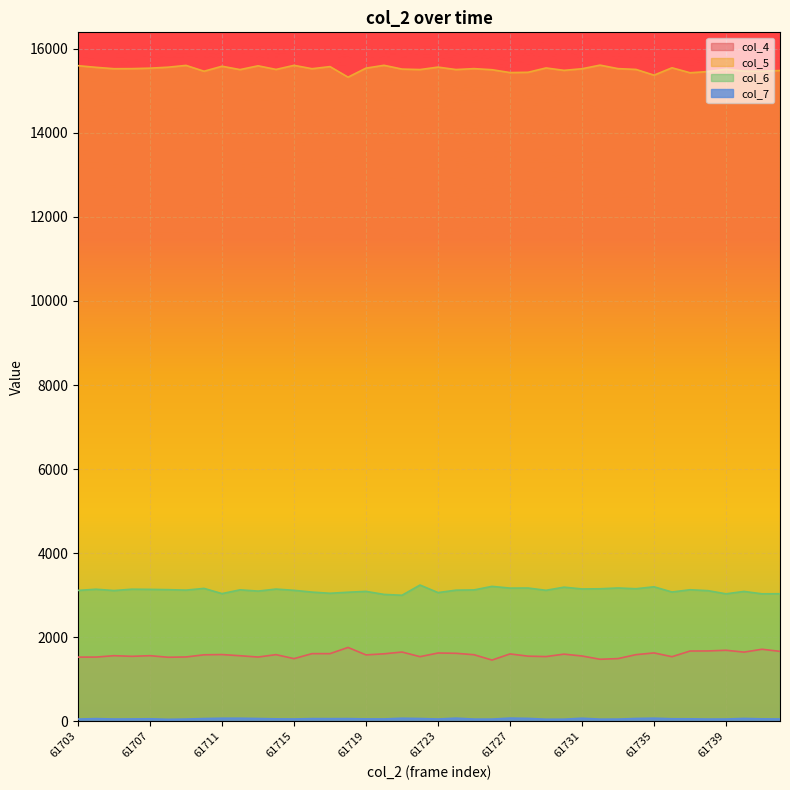

Reading left to right, transcribe all the data shown in this chart.

col_4: 61703=1526	61704=1527	61705=1560	61706=1545	61707=1560	61708=1523	61709=1530	61710=1581	61711=1587	61712=1559	61713=1528	61714=1585	61715=1490	61716=1609	61717=1609	61718=1756	61719=1579	61720=1605	61721=1647	61722=1537	61723=1624	61724=1617	61725=1583	61726=1456	61727=1602	61728=1549	61729=1539	61730=1597	61731=1553	61732=1475	61733=1491	61734=1585	61735=1626	61736=1536	61737=1671	61738=1673	61739=1689	61740=1645	61741=1713	61742=1663
col_5: 61703=15598	61704=15559	61705=15526	61706=15528	61707=15539	61708=15562	61709=15605	61710=15466	61711=15585	61712=15505	61713=15595	61714=15509	61715=15606	61716=15526	61717=15576	61718=15325	61719=15540	61720=15607	61721=15517	61722=15506	61723=15564	61724=15506	61725=15528	61726=15502	61727=15434	61728=15441	61729=15544	61730=15487	61731=15525	61732=15611	61733=15528	61734=15509	61735=15373	61736=15548	61737=15430	61738=15458	61739=15514	61740=15469	61741=15466	61742=15483
col_6: 61703=3113	61704=3141	61705=3110	61706=3142	61707=3138	61708=3131	61709=3120	61710=3161	61711=3037	61712=3127	61713=3097	61714=3145	61715=3115	61716=3073	61717=3045	61718=3070	61719=3090	61720=3018	61721=2998	61722=3241	61723=3061	61724=3119	61725=3125	61726=3209	61727=3168	61728=3170	61729=3116	61730=3190	61731=3148	61732=3152	61733=3171	61734=3153	61735=3199	61736=3075	61737=3129	61738=3107	61739=3032	61740=3089	61741=3032	61742=3034
col_7: 61703=52	61704=63	61705=53	61706=55	61707=59	61708=46	61709=52	61710=64	61711=72	61712=72	61713=65	61714=57	61715=54	61716=63	61717=62	61718=63	61719=56	61720=55	61721=72	61722=65	61723=53	61724=74	61725=51	61726=51	61727=75	61728=68	61729=48	61730=49	61731=72	61732=50	61733=51	61734=66	61735=73	61736=59	61737=58	61738=52	61739=53	61740=67	61741=57	61742=54